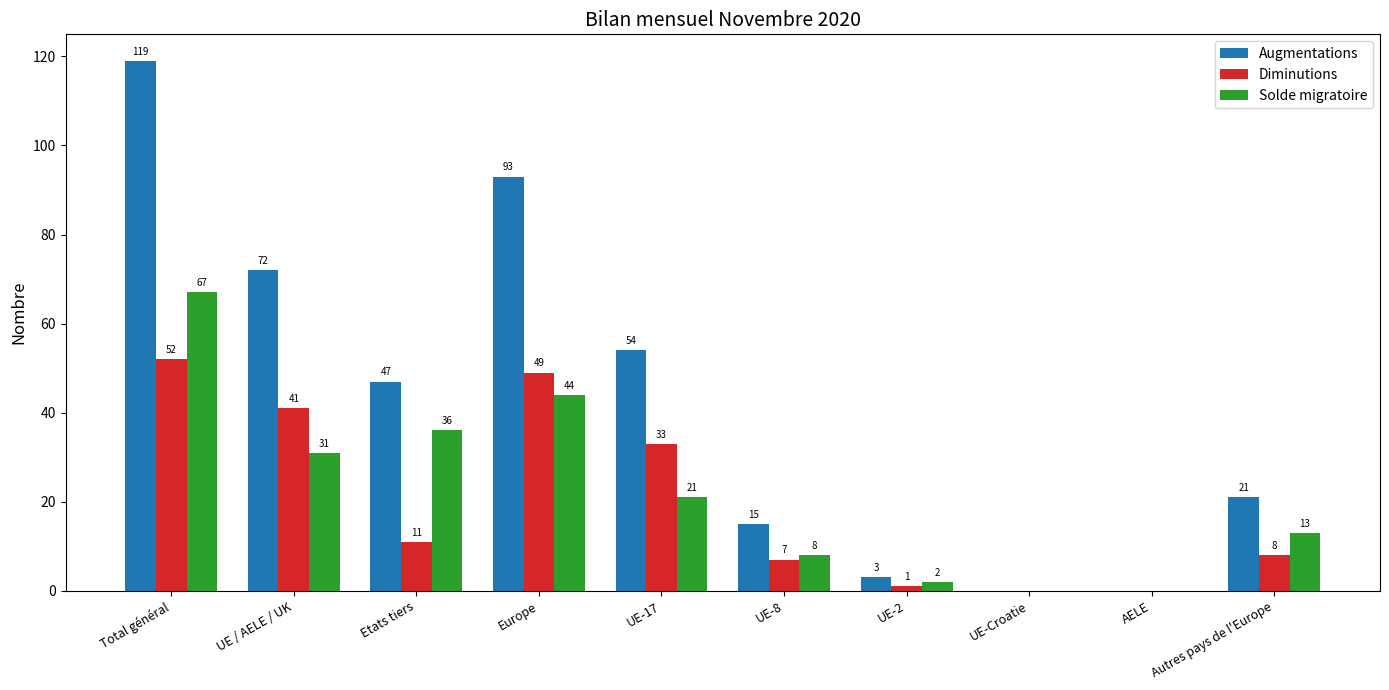

Reading left to right, what are all the values shown in this chart?

Augmentations: 119	72	47	93	54	15	3	0	0	21
Diminutions: 52	41	11	49	33	7	1	0	0	8
Solde migratoire: 67	31	36	44	21	8	2	0	0	13